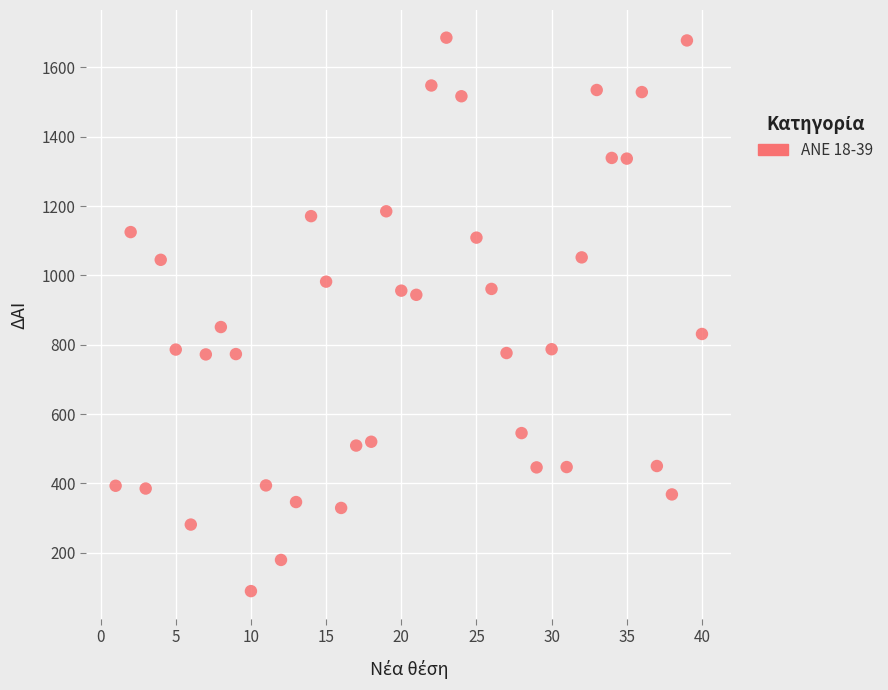

What Y value in the scatter plot is closest to 887?

851